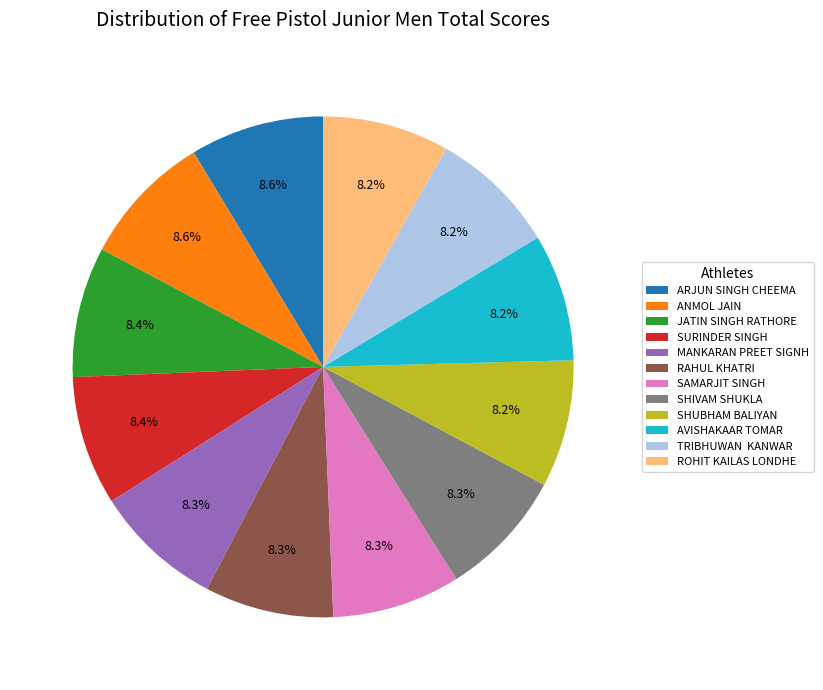

To the nearest percent, what is the combined percentage of SHUBHAM BALIYAN and JATIN SINGH RATHORE?

17%